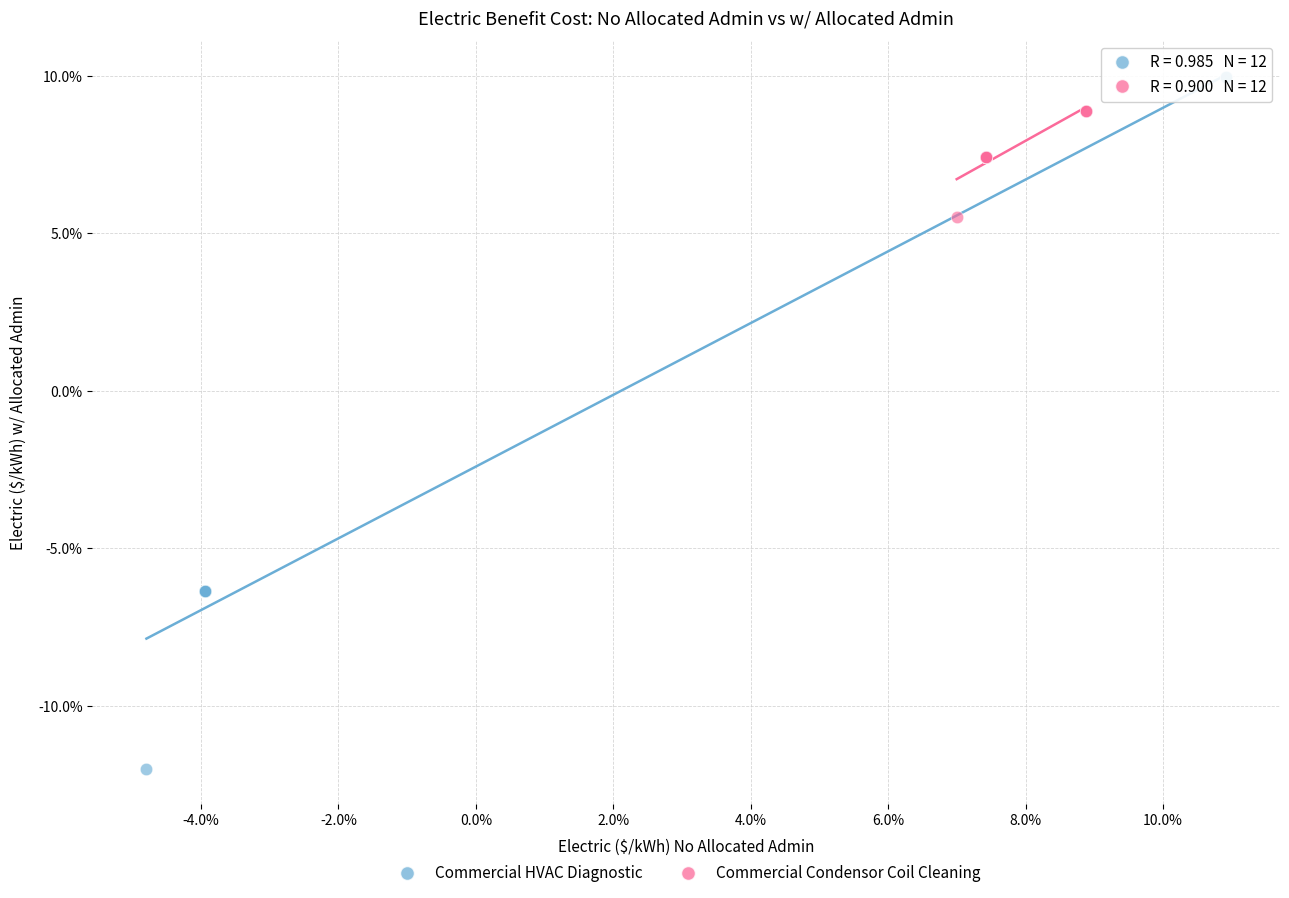

What are all the series names shown in the legend?

Commercial HVAC Diagnostic, Commercial Condensor Coil Cleaning